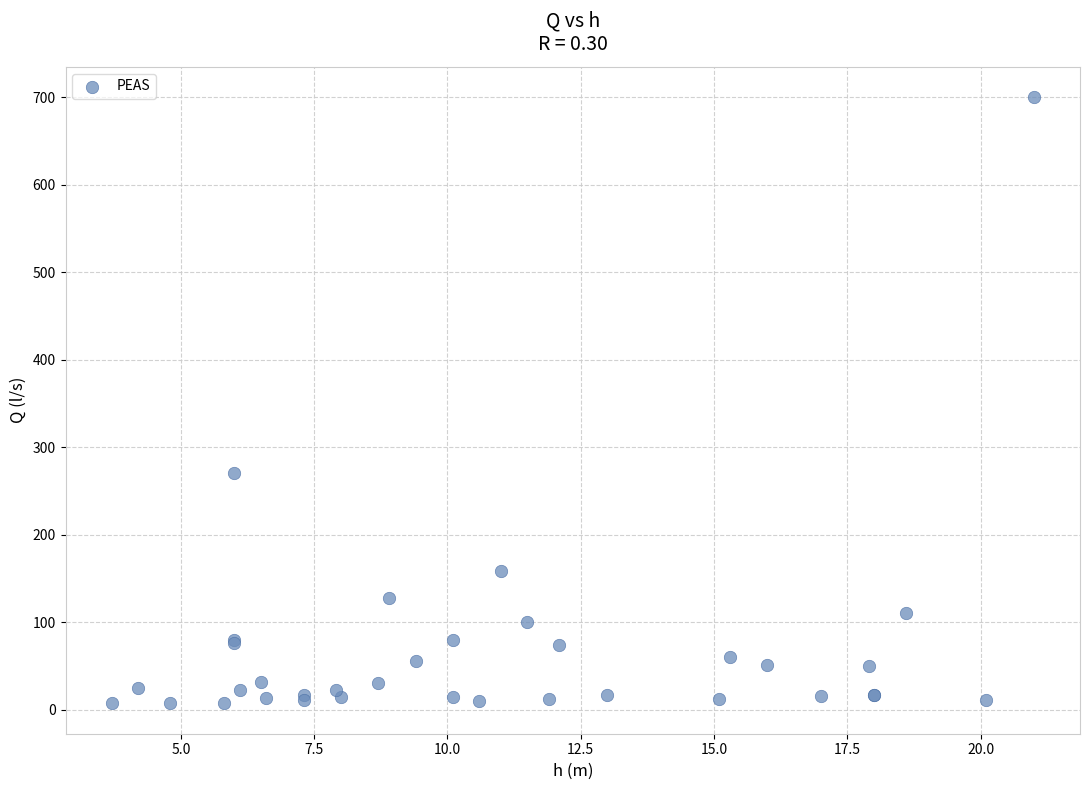

What Y value in the scatter plot is closest to 353?

270.0